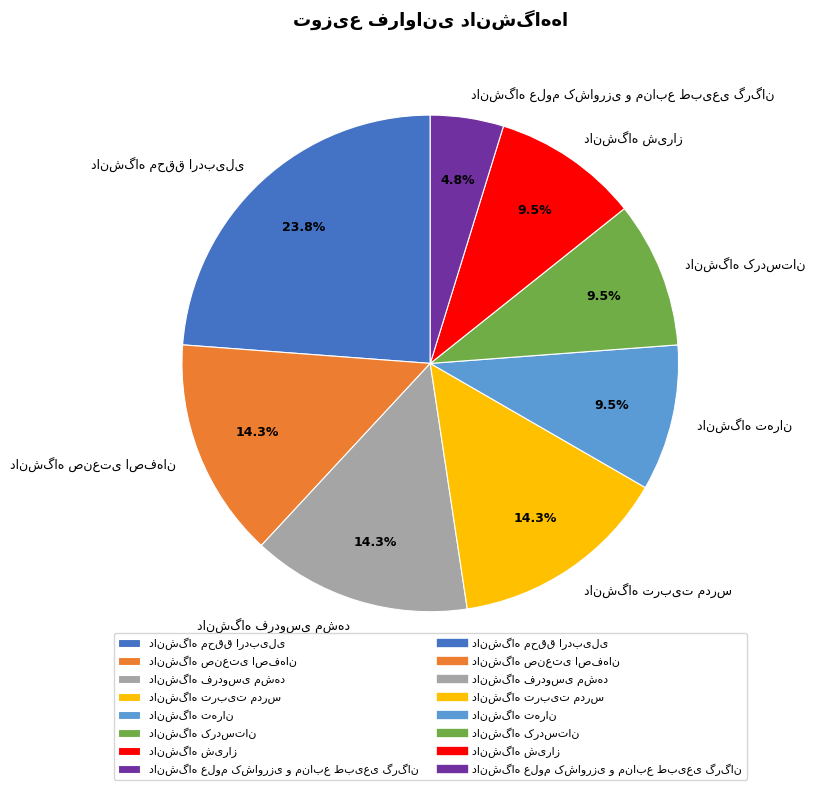

Is there any slice that represents more than half of the pie?

No